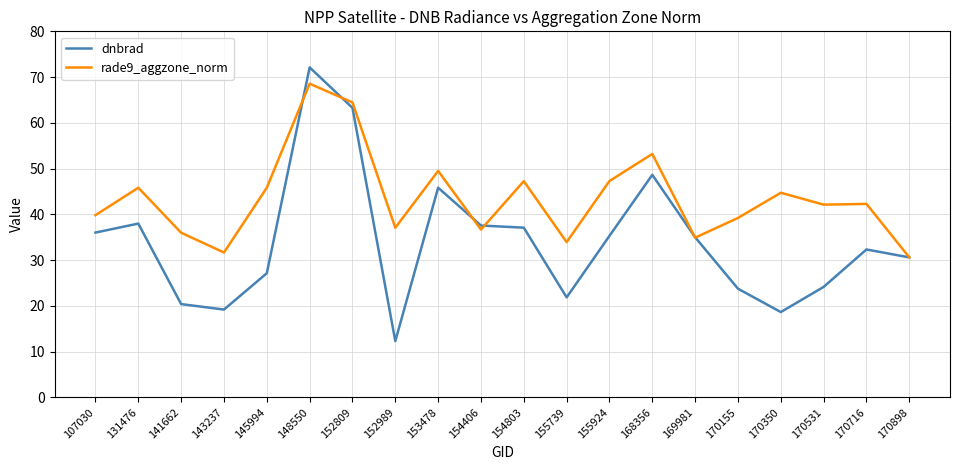

The rade9_aggzone_norm series shows 47.3 at 155924. True or false?

True